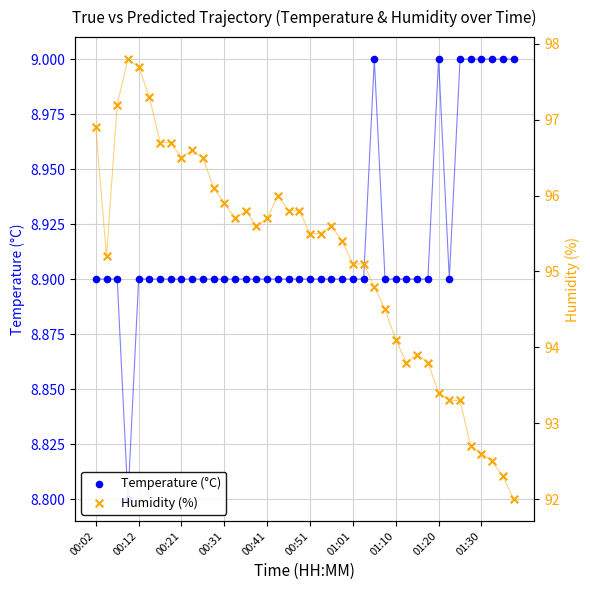

Which series has the largest Y range (max minus min)?

Humidity (%)